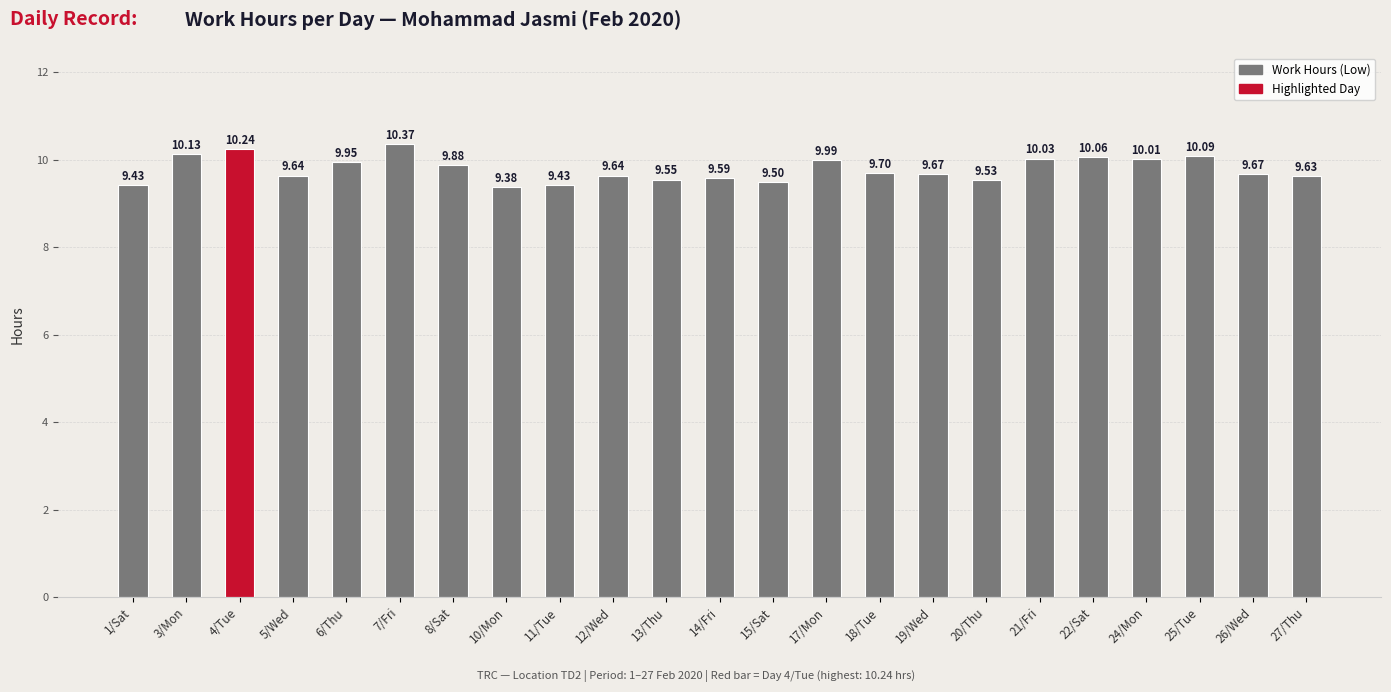

What is the average value?

9.8